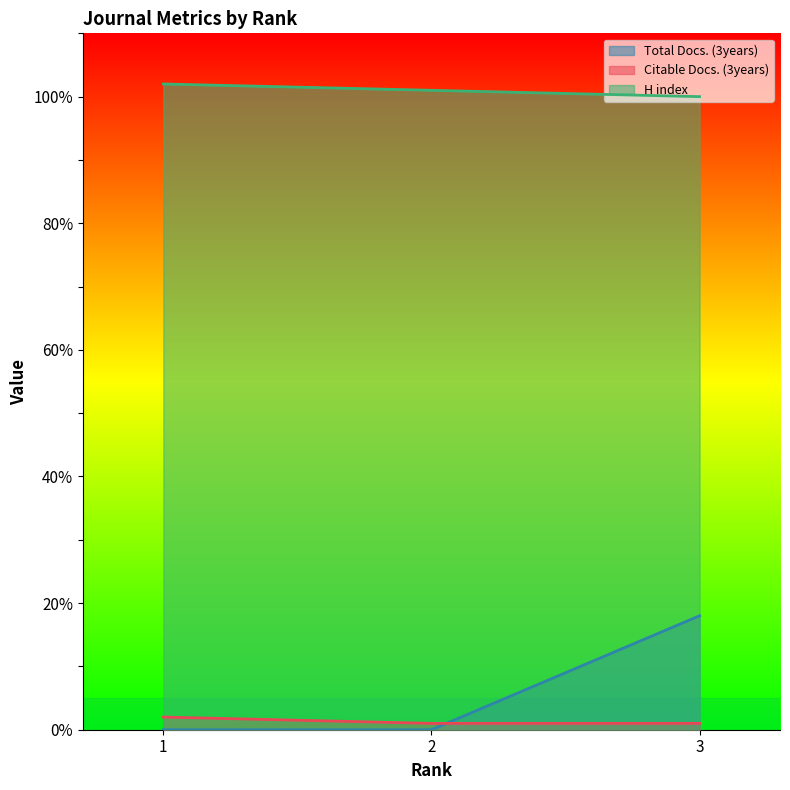

Reading left to right, list all the values displayed in this chart.

Total Docs. (3years): 1=0	2=0	3=18
Citable Docs. (3years): 1=2	2=1	3=1
H index: 1=102	2=101	3=100